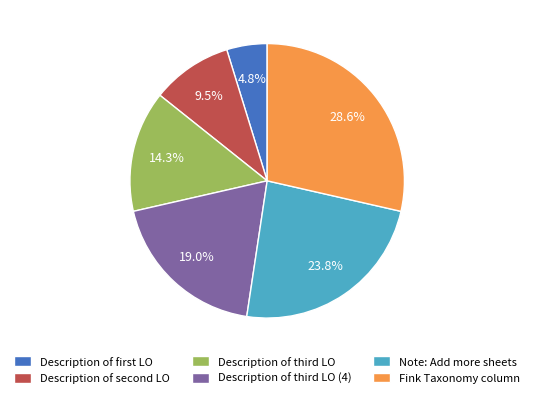

What percentage is NOT represented by Note: Add more sheets?

76.2%